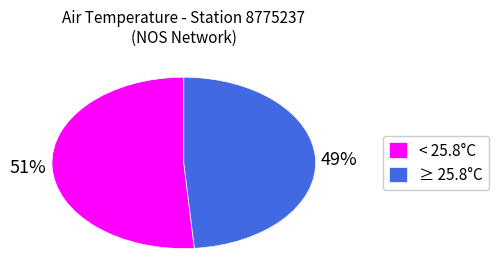

Is the sum of ≥ 25.8°C and < 25.8°C greater than half?

Yes